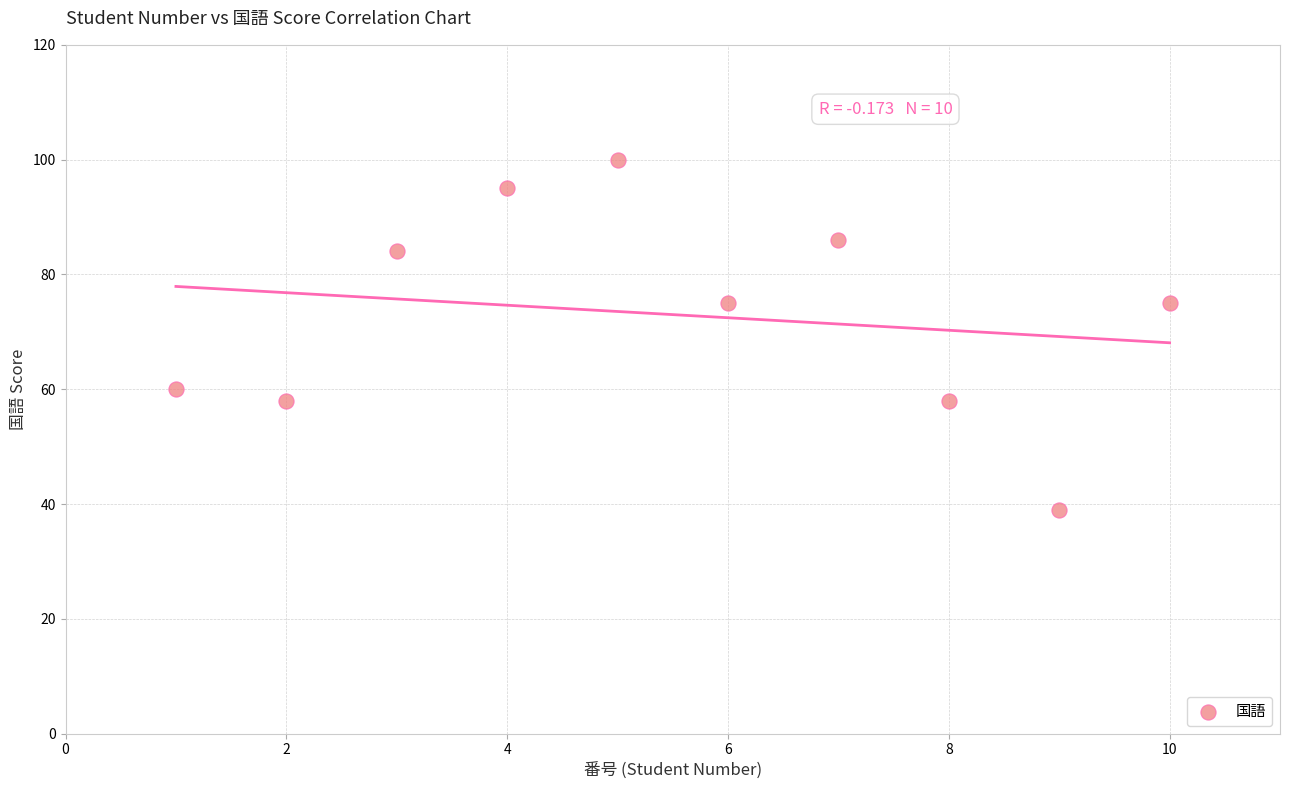

What is the average Y value?

73